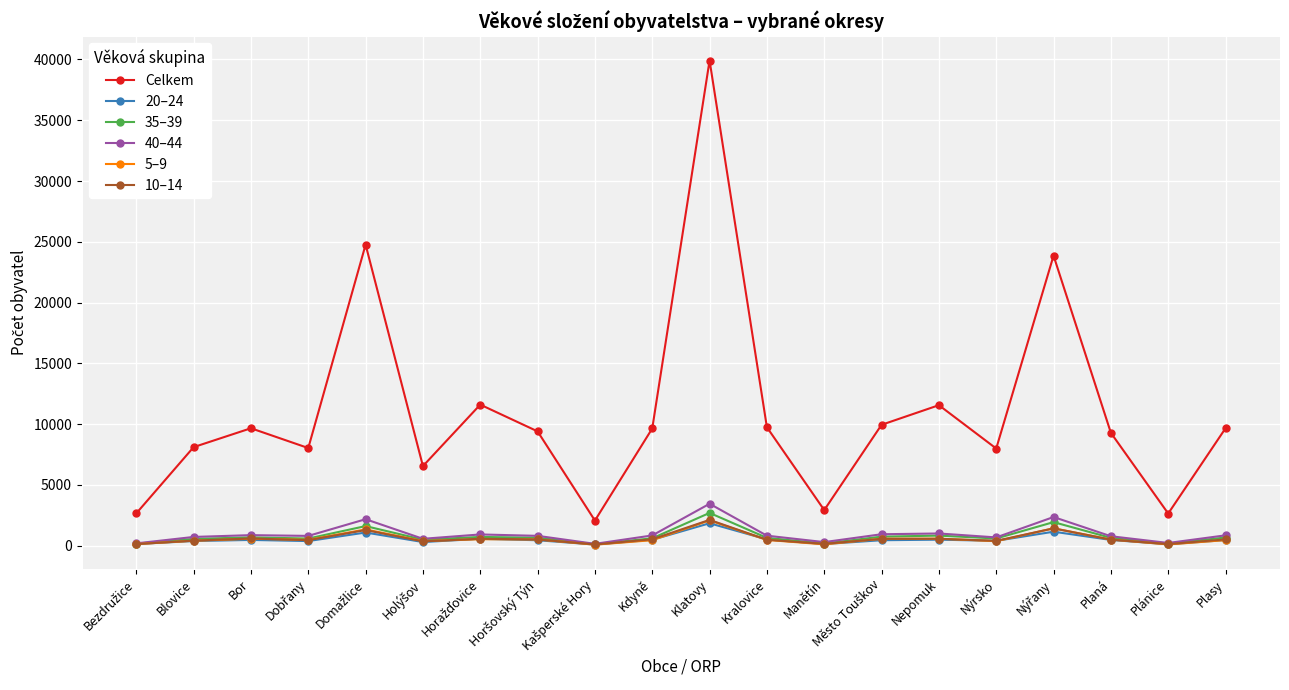

Which series has the largest total across all categories?

Celkem